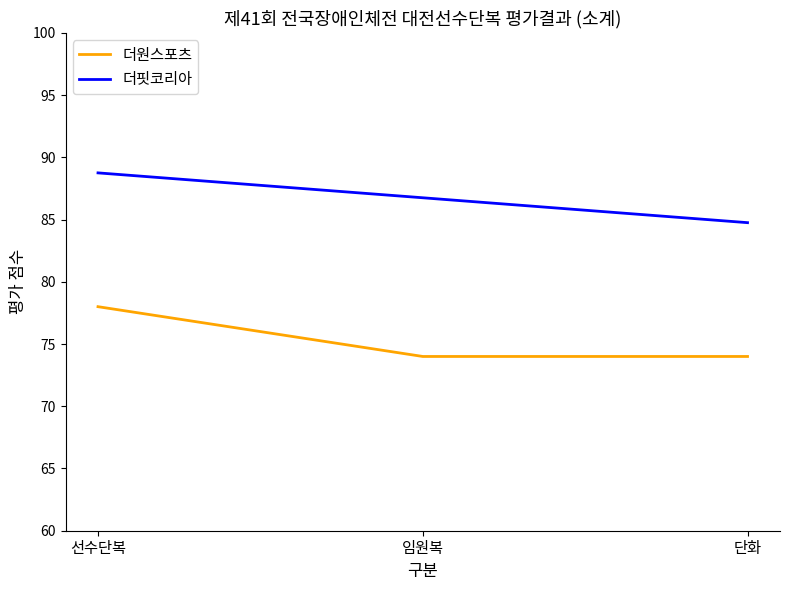

What position from the right is 임원복?

2